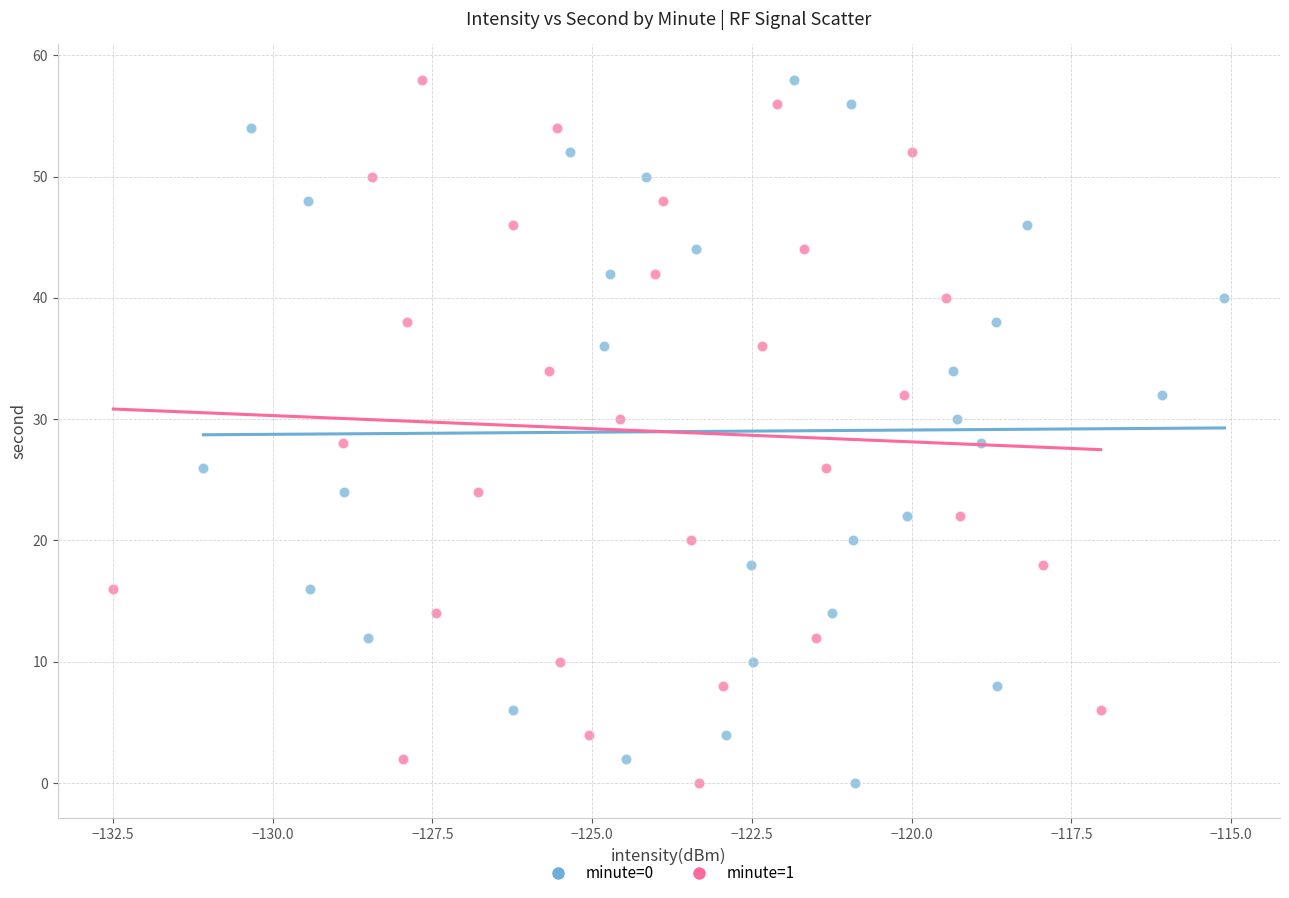

What are all the series names shown in the legend?

minute=0, minute=1